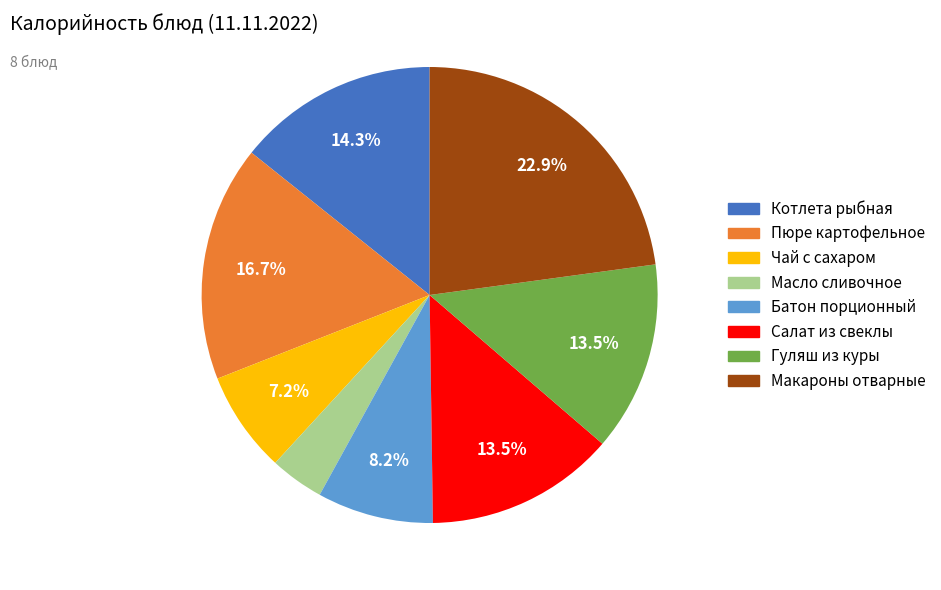

Combined, what portion of the pie is Чай с сахаром and Пюре картофельное?

23.9%